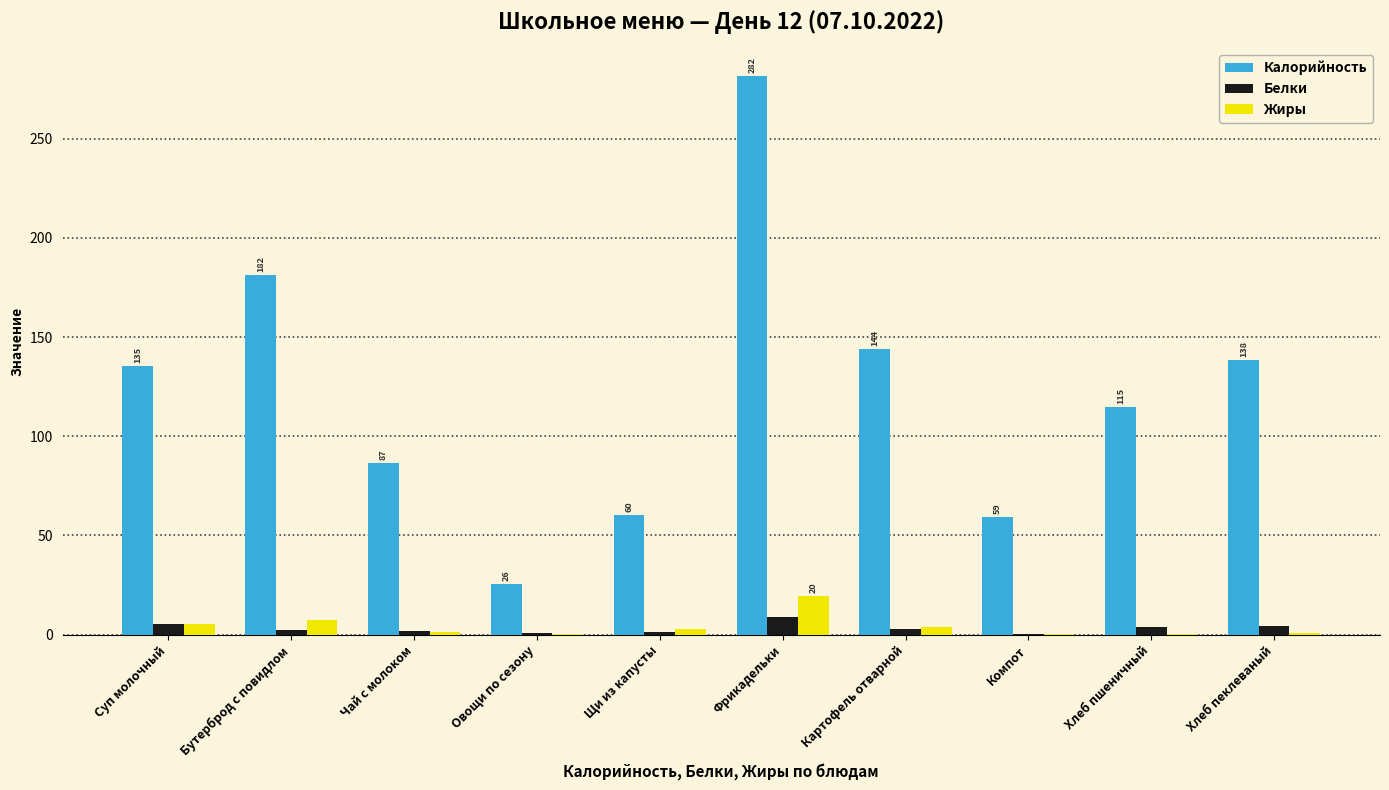

What is the sum of the Калорийность values at Щи из капусты and Фрикадельки?

341.9